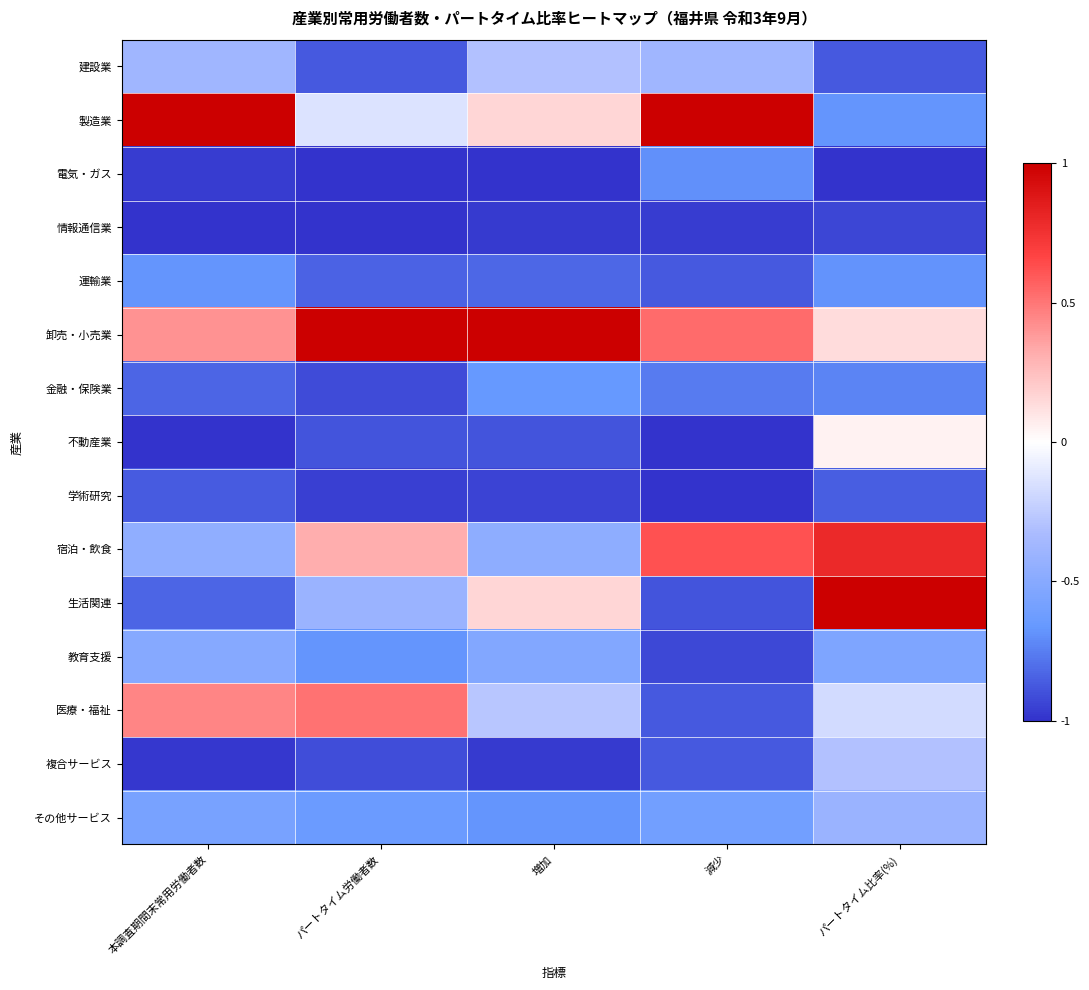

At 本調査期間末常用労働者数, list the series in order from largest to smallest.

製造業, 医療・福祉, 卸売・小売業, 建設業, 宿泊・飲食, 教育支援, その他サービス, 運輸業, 金融・保険業, 生活関連, 学術研究, 電気・ガス, 複合サービス, 不動産業, 情報通信業